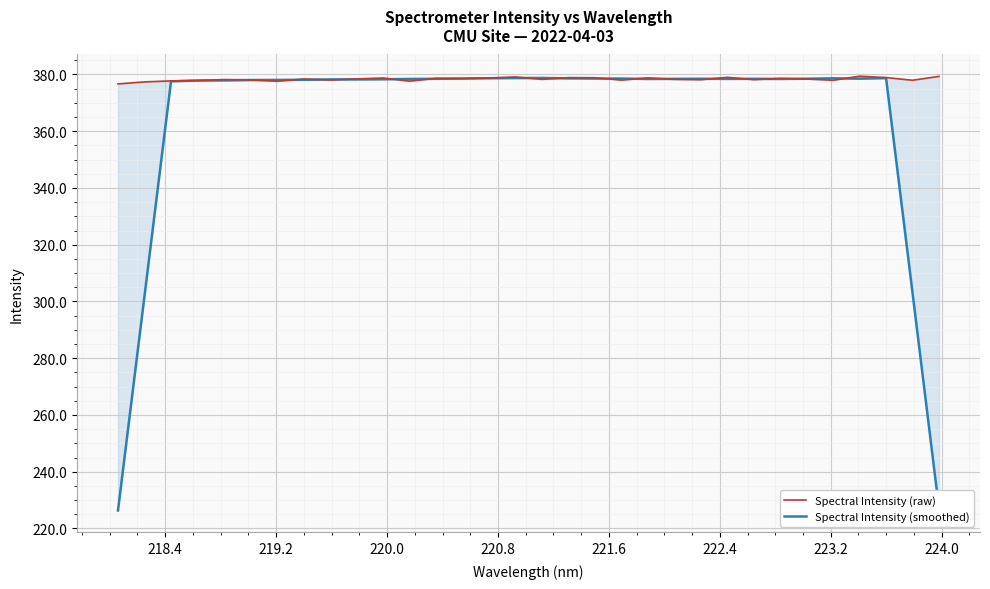

Does the chart display data point markers on the line(s)?

No